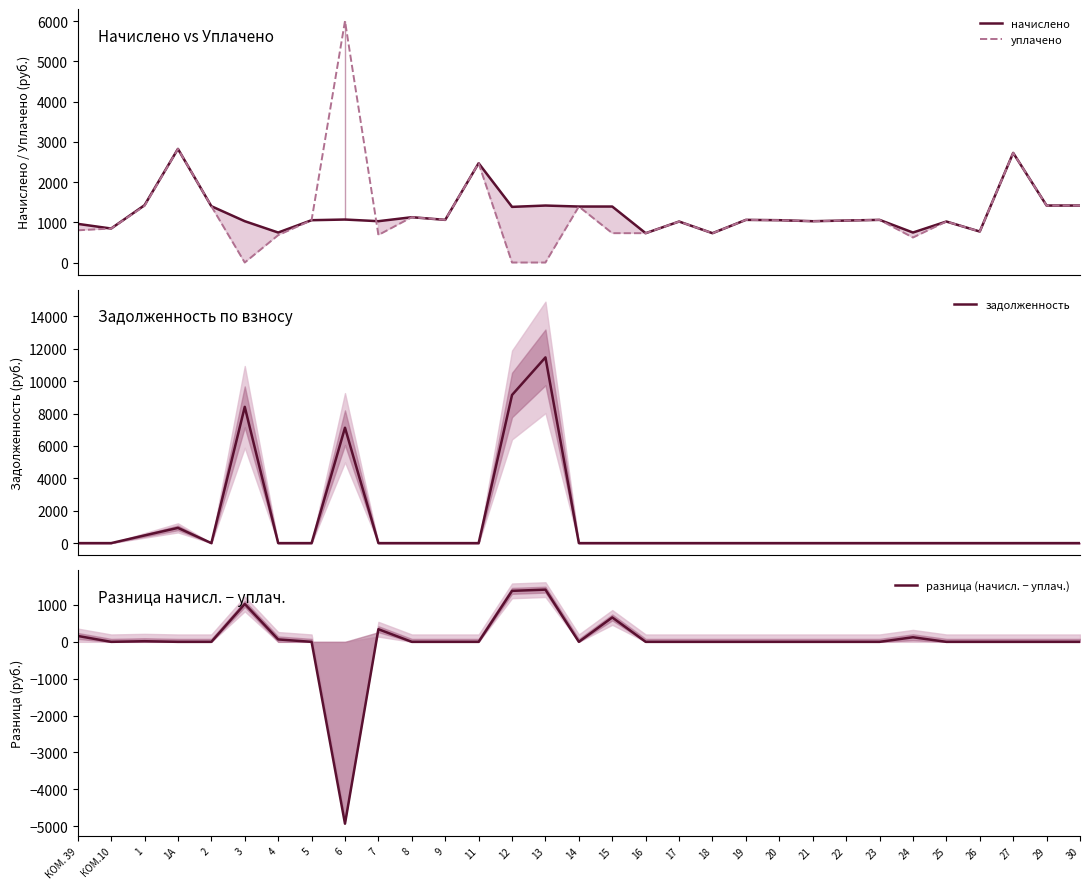

Which series has the widest spread of values?

задолженность